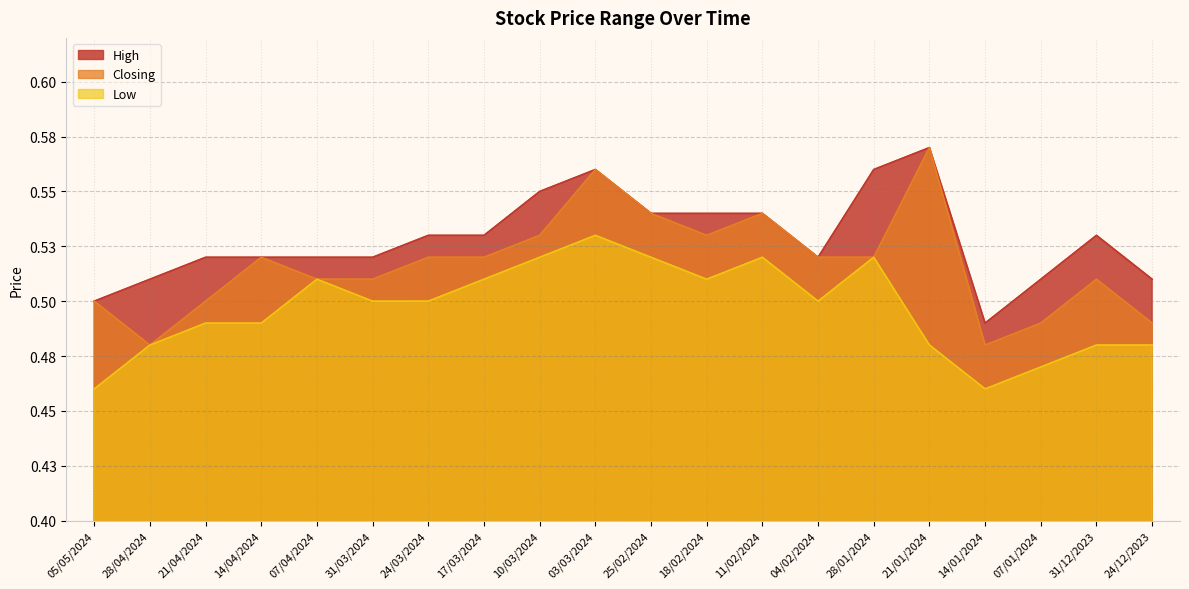

Rank the series by their average value, from lowest to highest.

Low, Closing, High